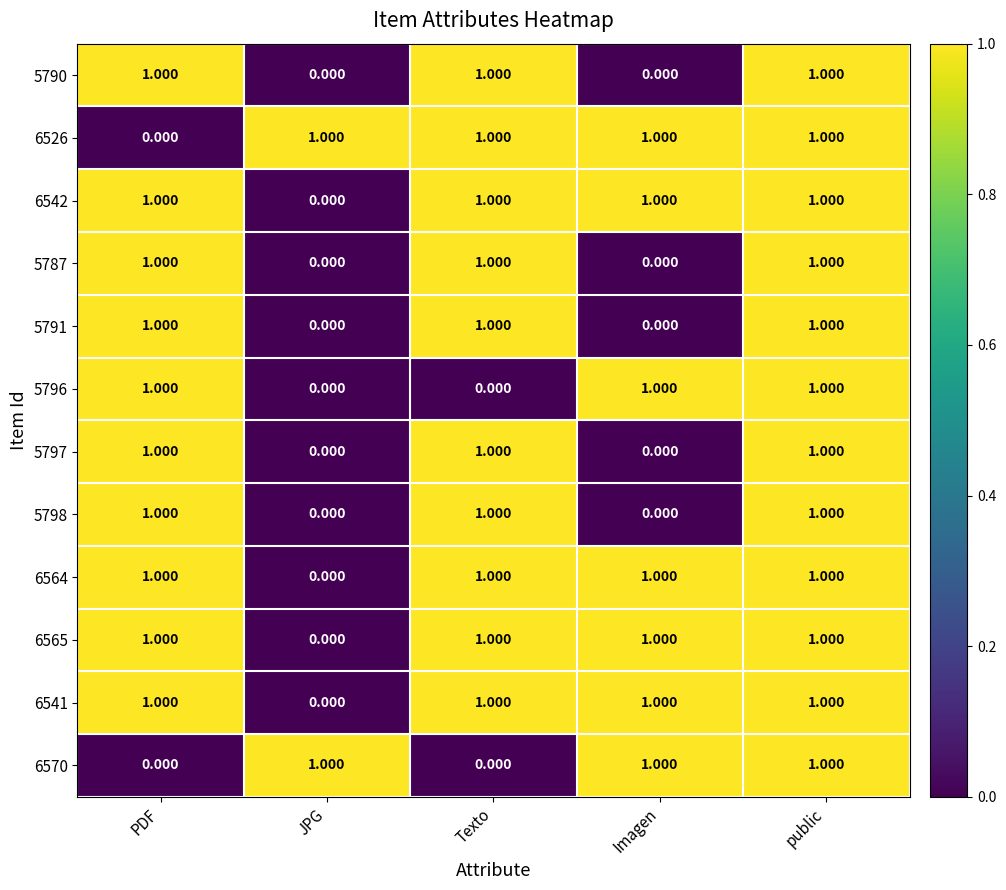

Where is 6541 nearest to the value 0?

JPG